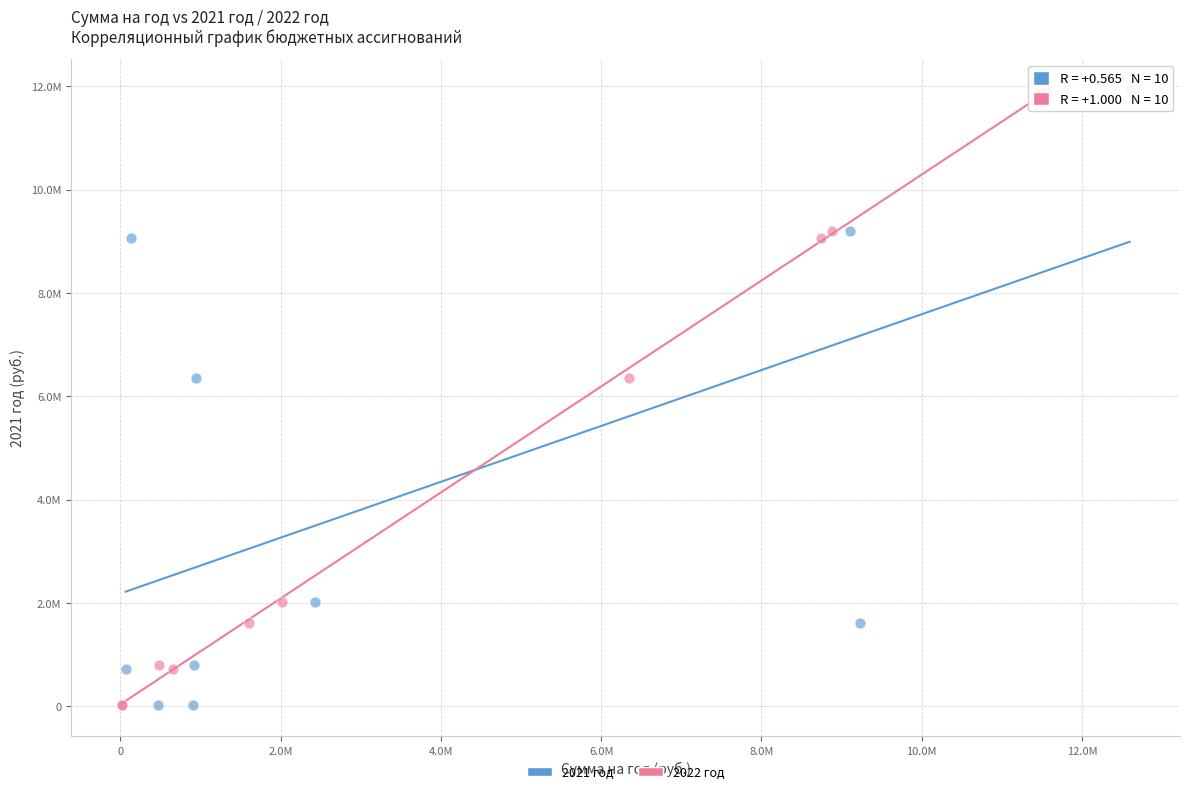

What are all the series names shown in the legend?

2021 год, 2022 год